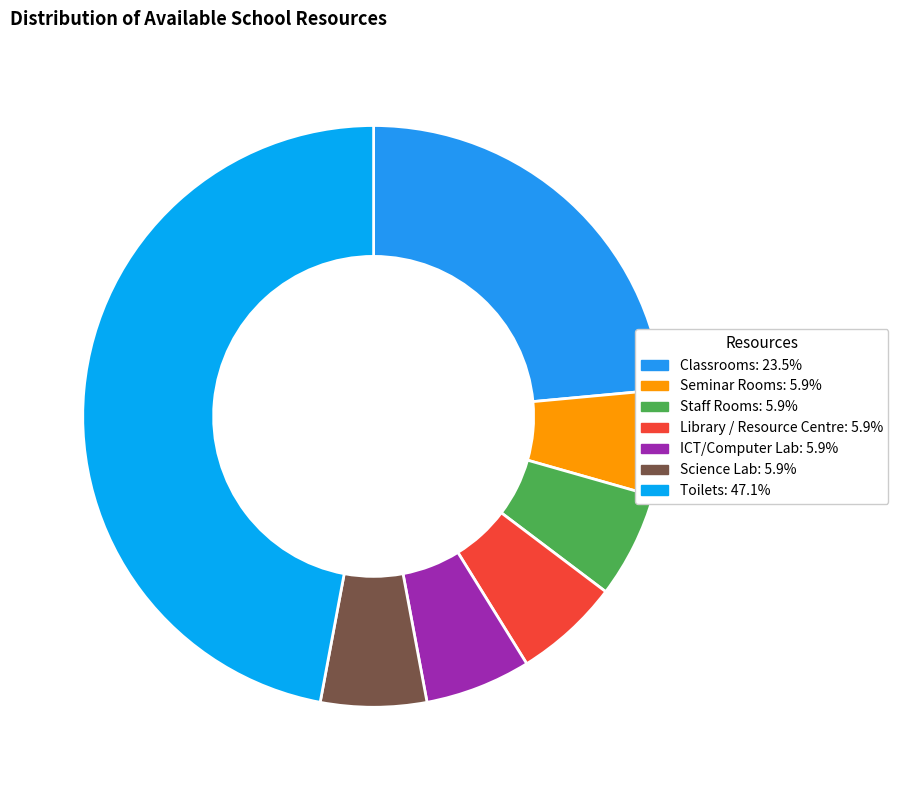

What is the change in value from Classrooms to ICT/Computer Lab?

-3